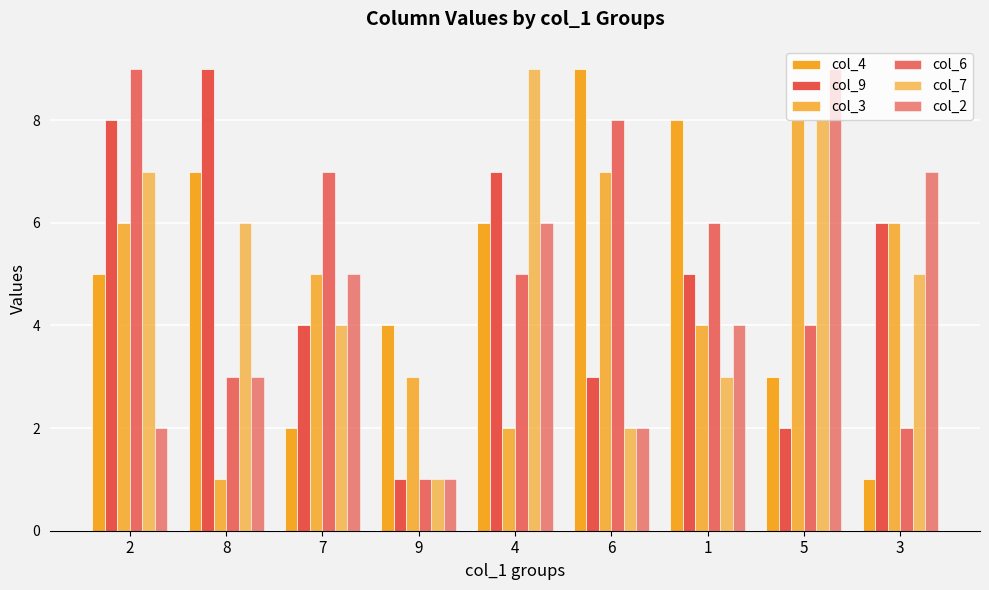

True or false: col_7 has a value of 4 at 4.

False